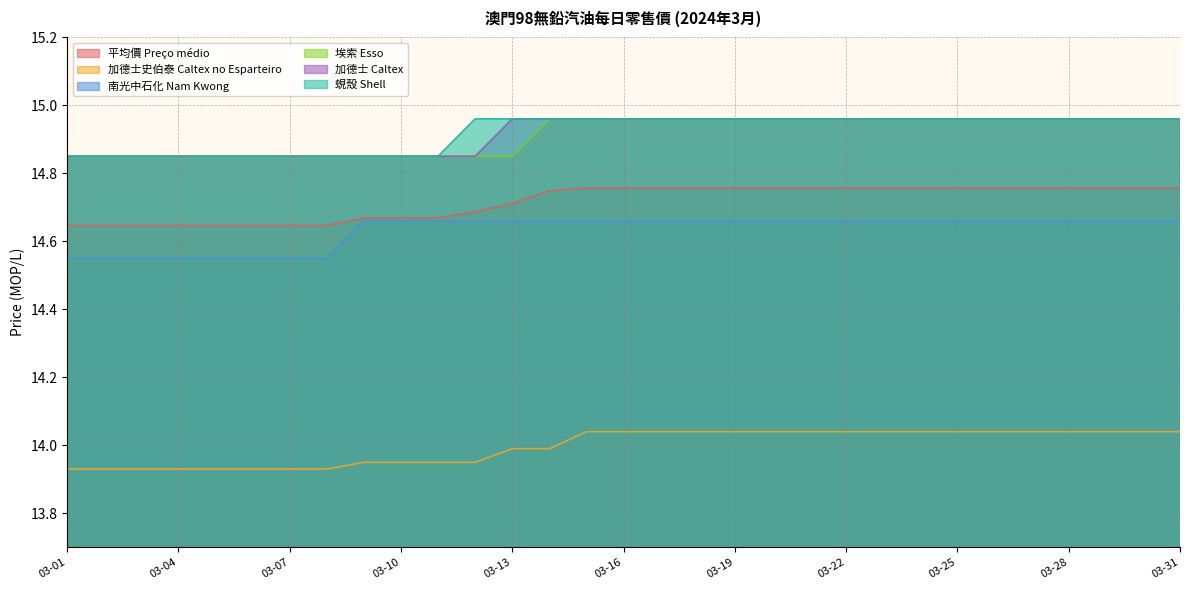

Which has a higher value, 03-05 or 03-18?

03-18